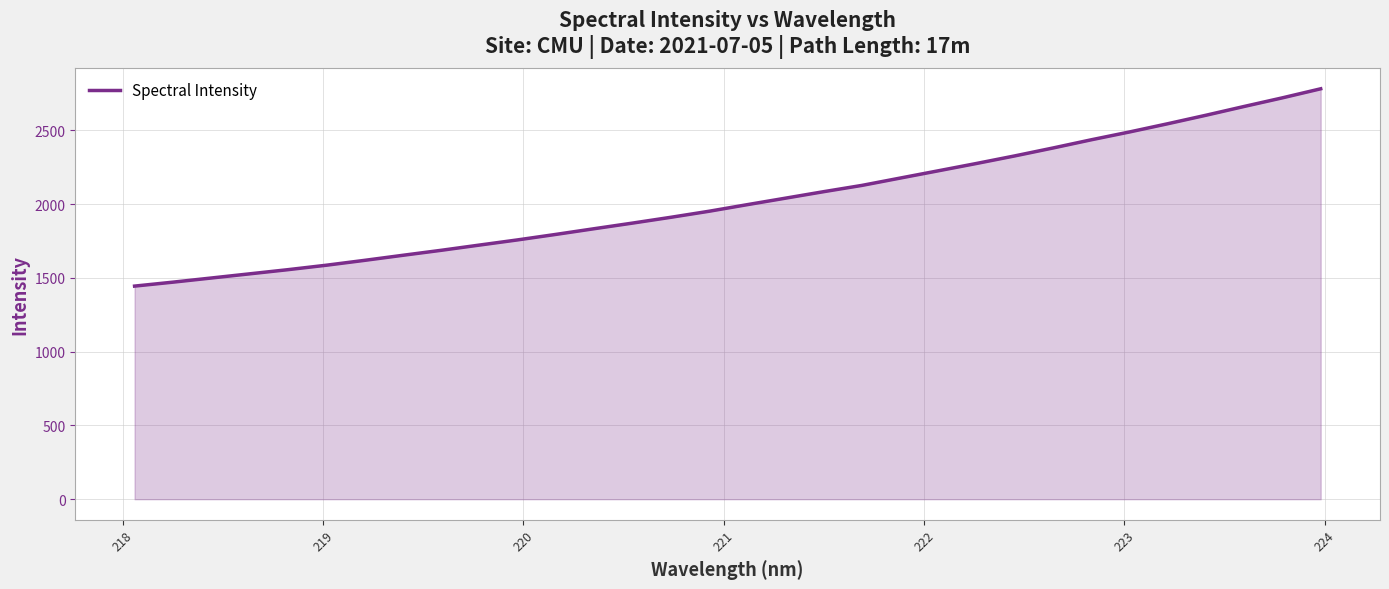

What is the difference between the maximum and minimum values?

1337.5